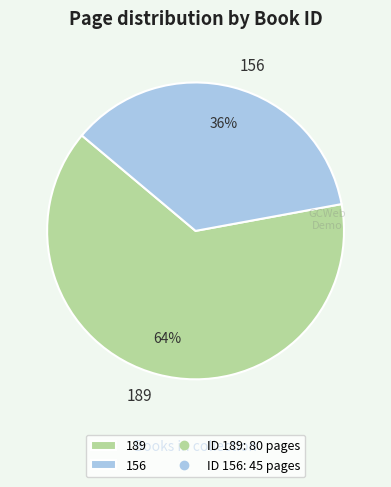

To the nearest percent, what is the combined percentage of 189 and 156?

100%